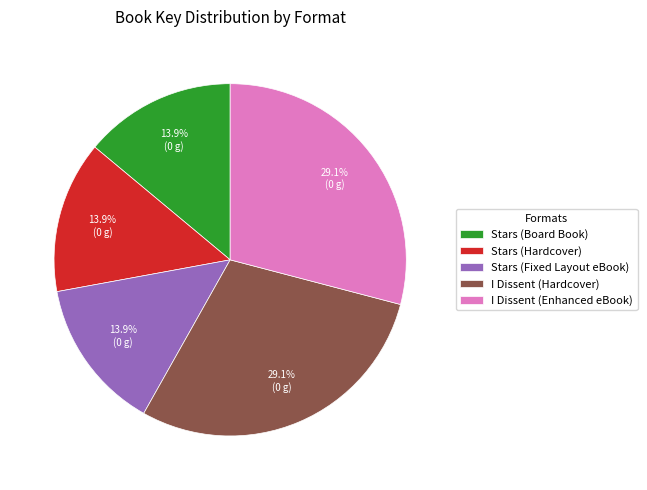

Combined, do Stars (Hardcover) and Stars (Board Book) account for over 50%?

No